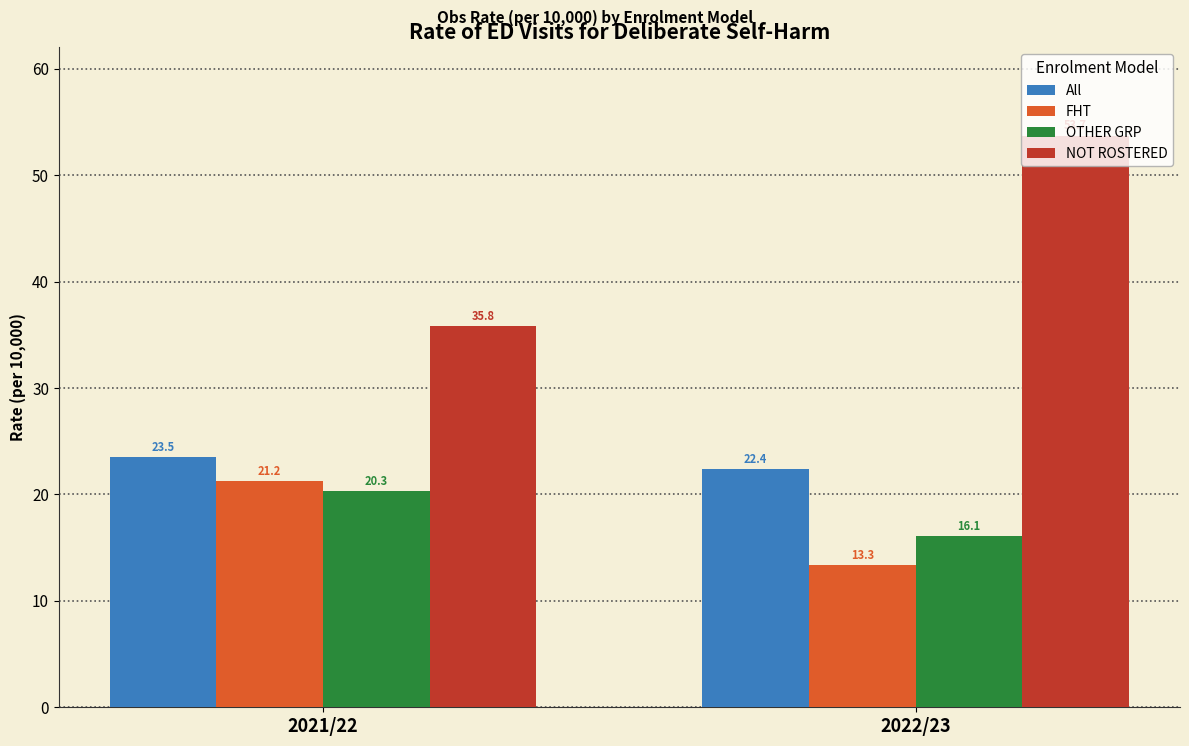

Reading left to right, list all the values displayed in this chart.

All: 23.5	22.4
FHT: 21.2	13.3
OTHER GRP: 20.3	16.1
NOT ROSTERED: 35.8	53.7